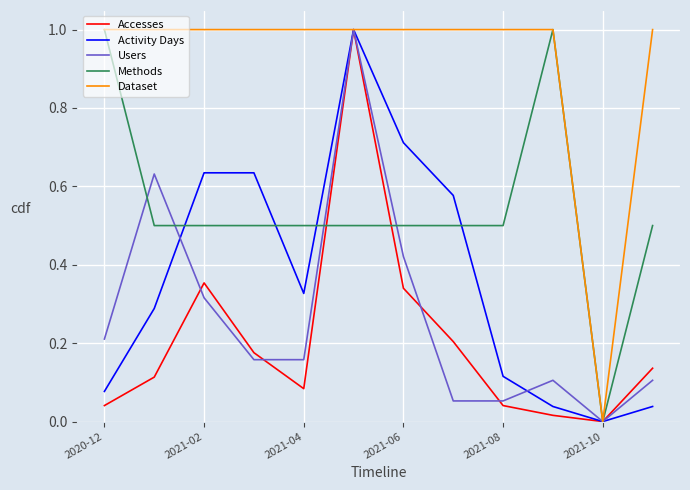

How many lines are shown in the chart?

5